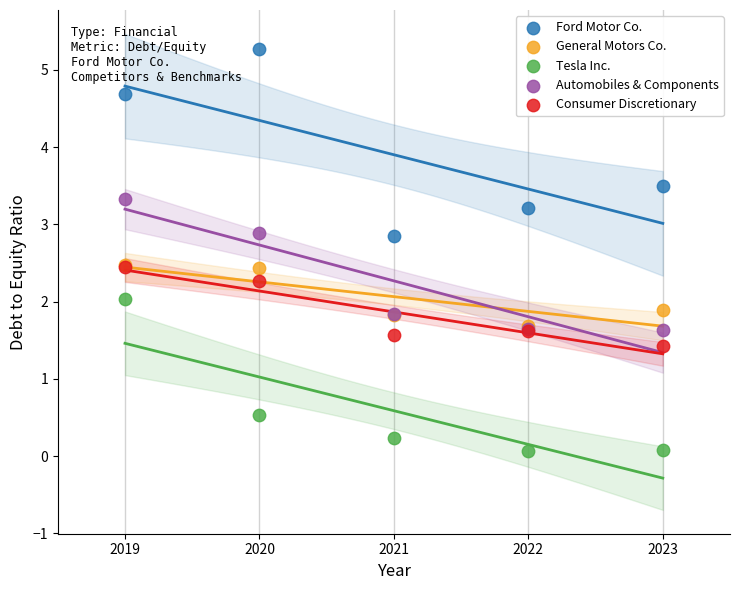

What are all the series names shown in the legend?

Ford Motor Co., General Motors Co., Tesla Inc., Automobiles & Components, Consumer Discretionary